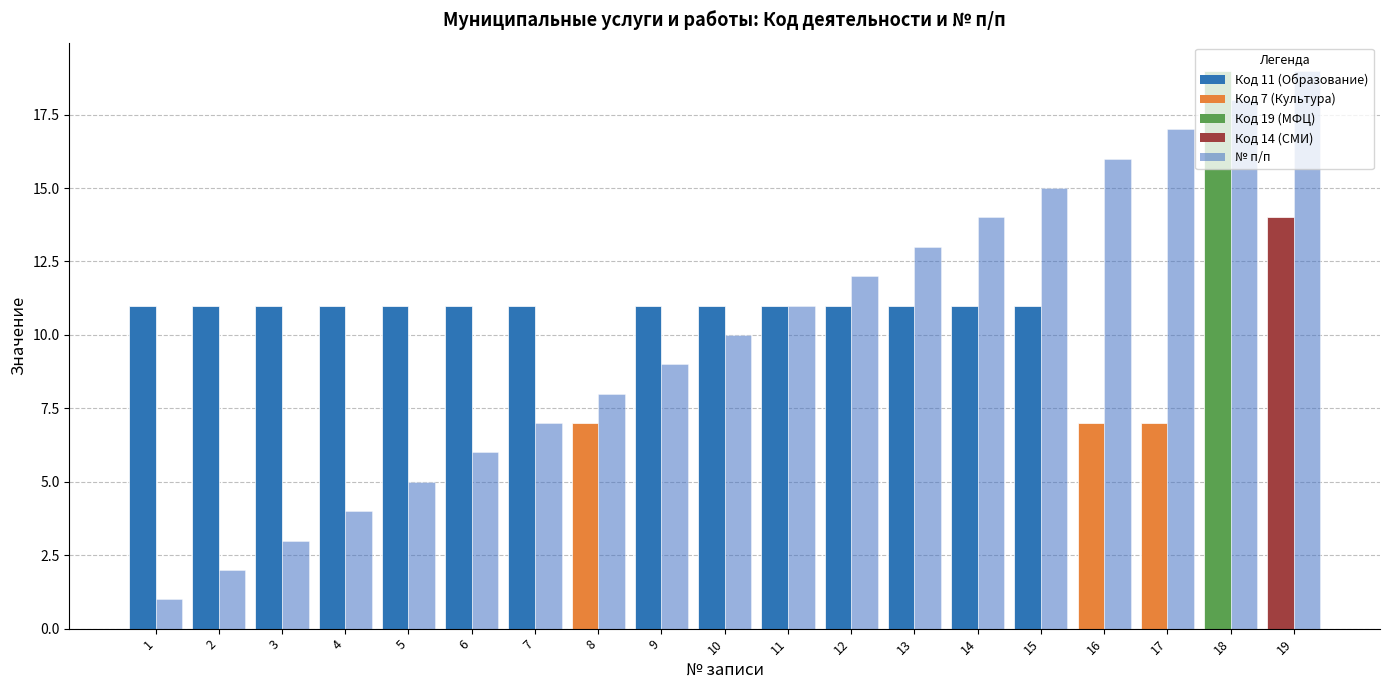

The value of Код вида деятельности at 12 is 14. True or false?

False